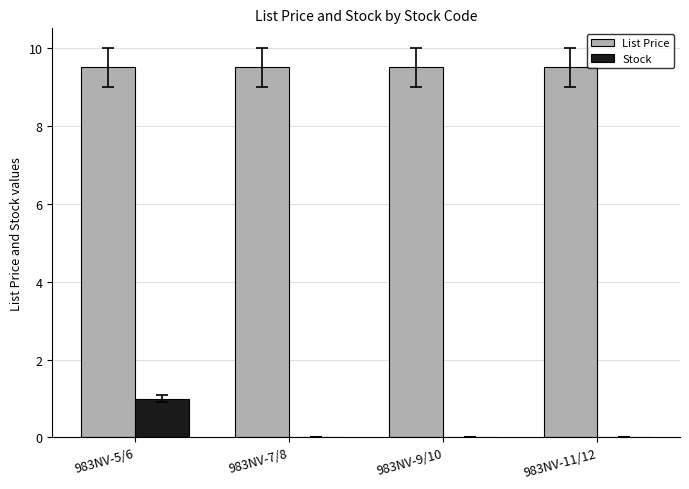

What is the total value across all series at 983NV-11/12?

9.5